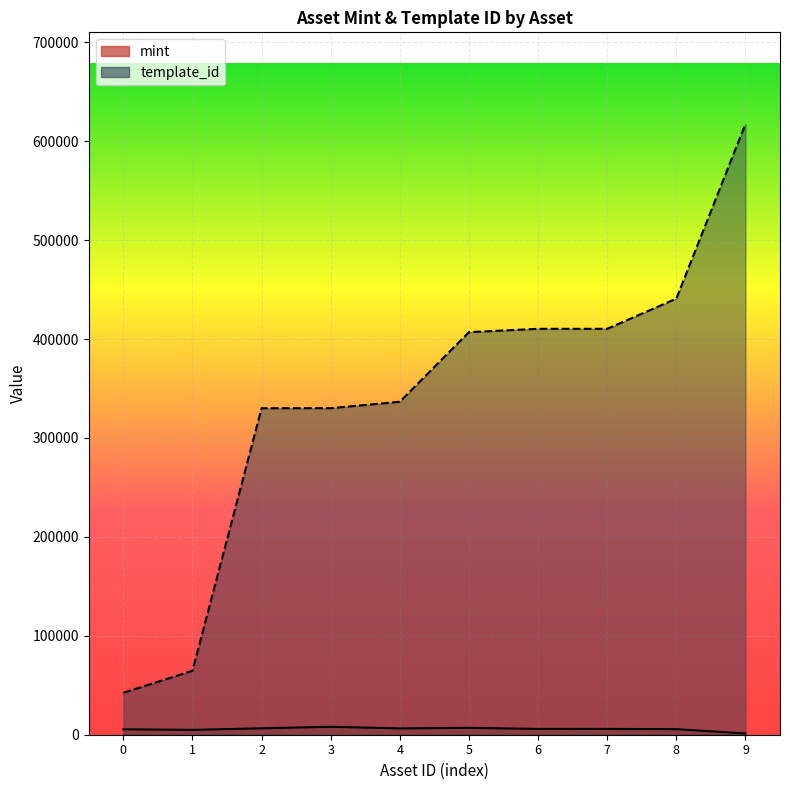

Is the value of template_id at 0 greater than the value of mint at 4?

Yes